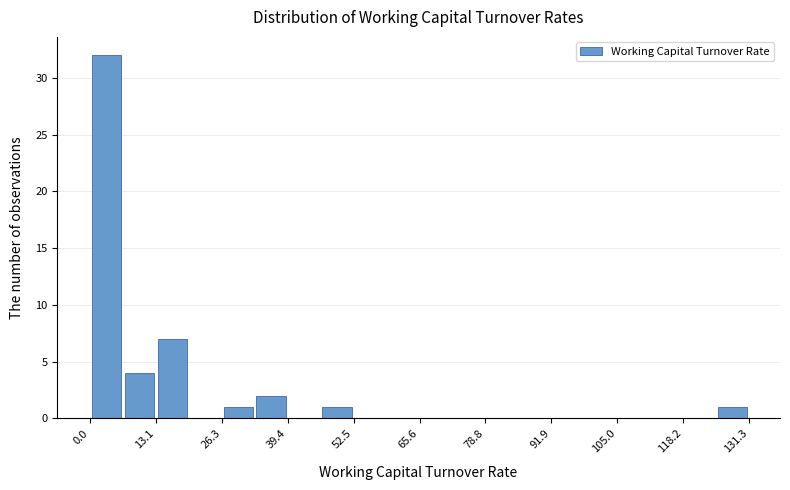

Read against the x-axis, roughly where is the centre of the tallest bar?

4